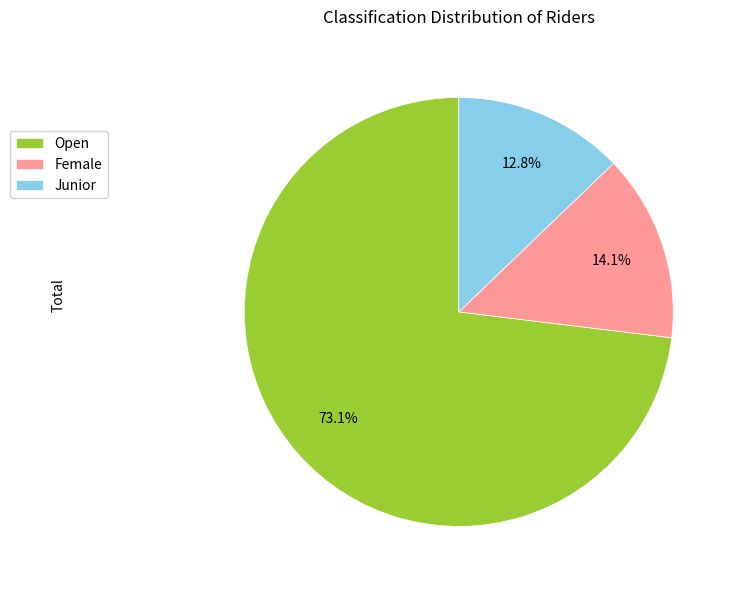

How many slices are in this pie chart?

3